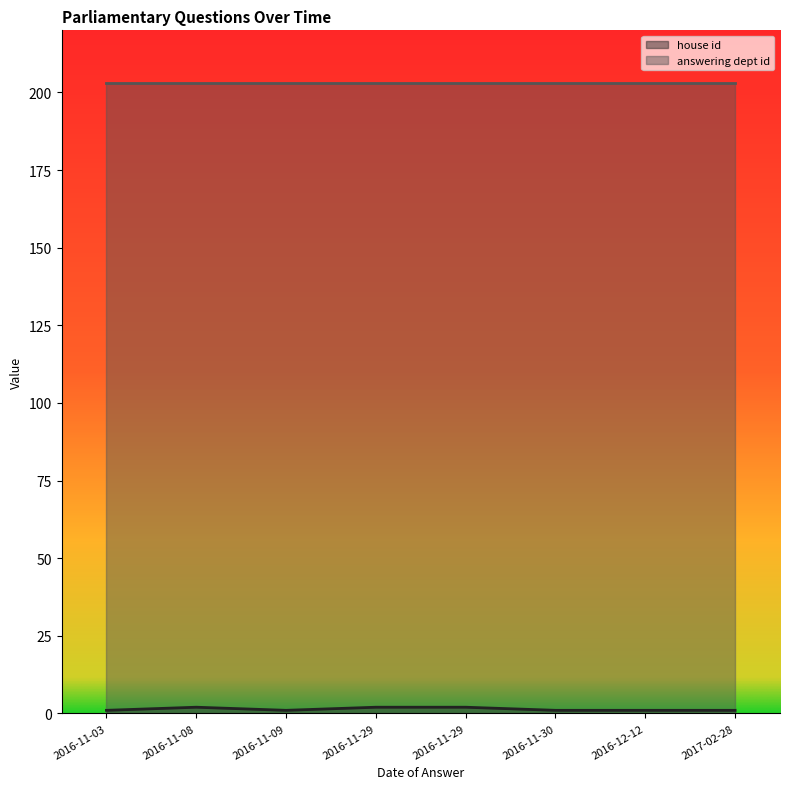

What is the spread (max minus min) of values at 2016-12-12?

202